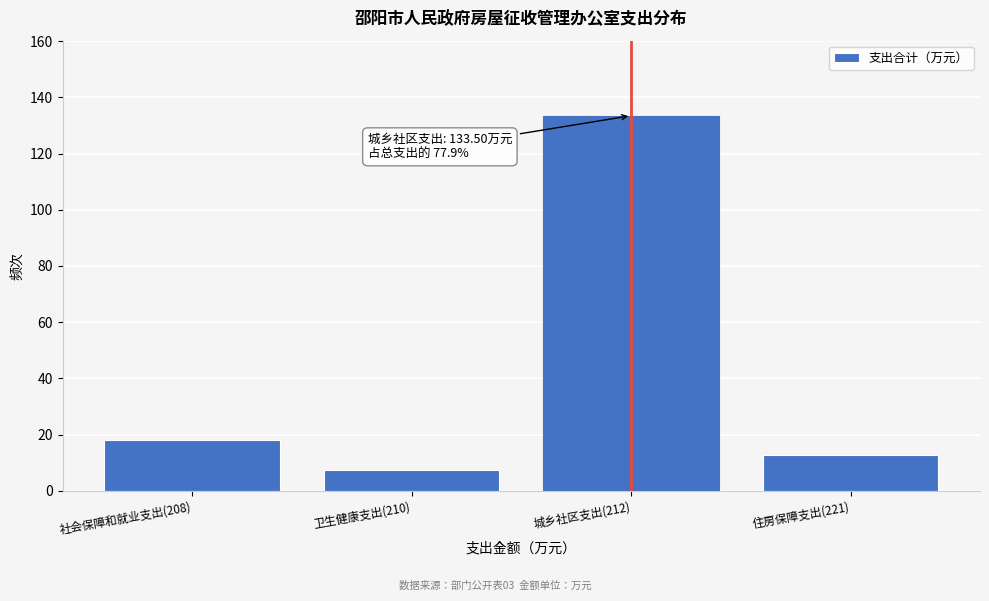

Reading left to right, transcribe all the data shown in this chart.

18.0	7.3	133.5	12.6